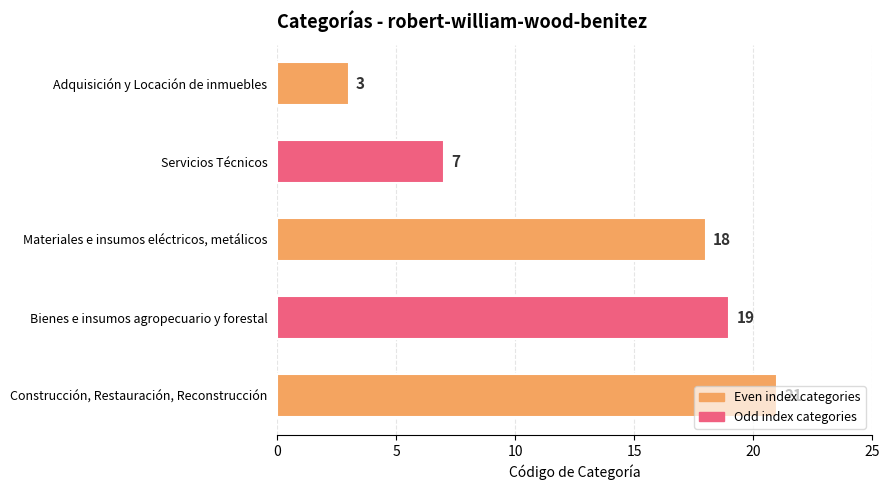

Is it true that the value at Bienes e insumos agropecuario y forestal is 28?

False